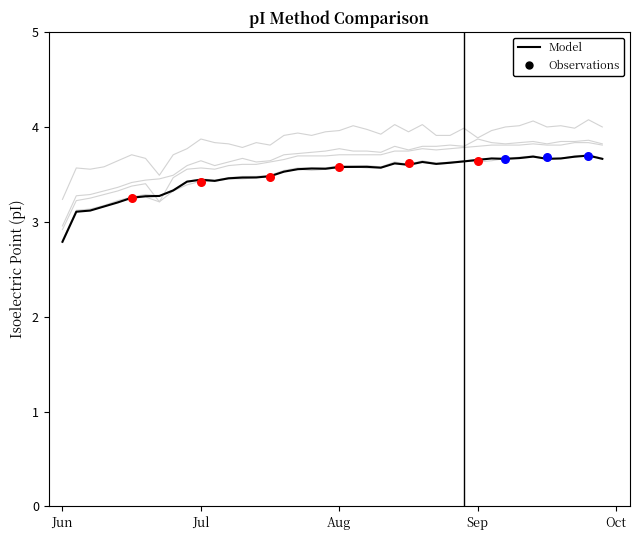

What is the total value across all series at 13?

21.5